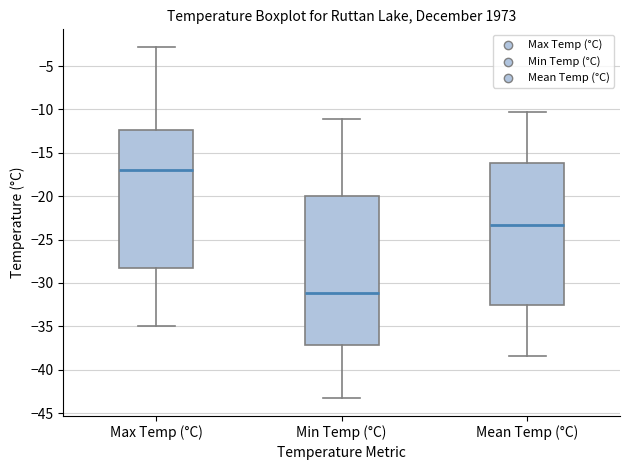

Reading left to right, transcribe this box plot: for each box, give where its median line is, the range the box spans, and where its two whiskers end, as read against the y-axis. The values are not printed on the chart, so give them approximately, as read against the axis.

Max Temp (°C): median -17.0, box -28.5 to -12.5, whiskers -35.0 to -3.0
Min Temp (°C): median -31.0, box -37.0 to -20.0, whiskers -43.5 to -11.0
Mean Temp (°C): median -23.5, box -32.5 to -16.0, whiskers -38.5 to -10.5